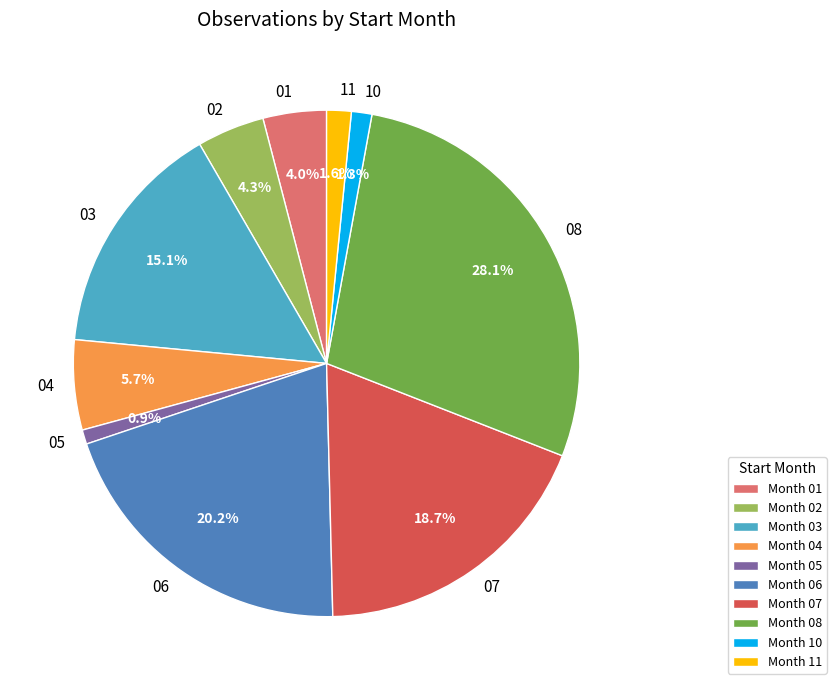

How many slices are in this pie chart?

10